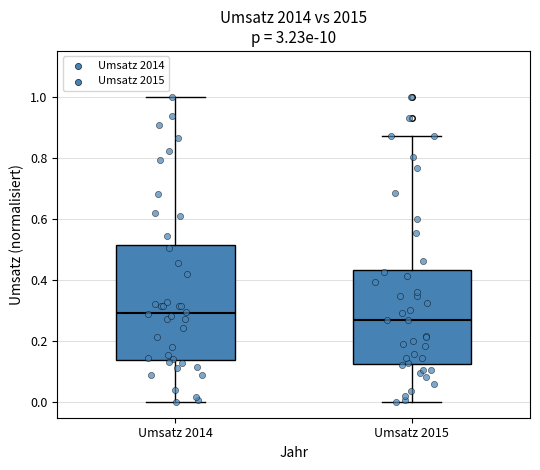

Which box is the tallest, from its lower edge to its upper edge?

Umsatz 2014